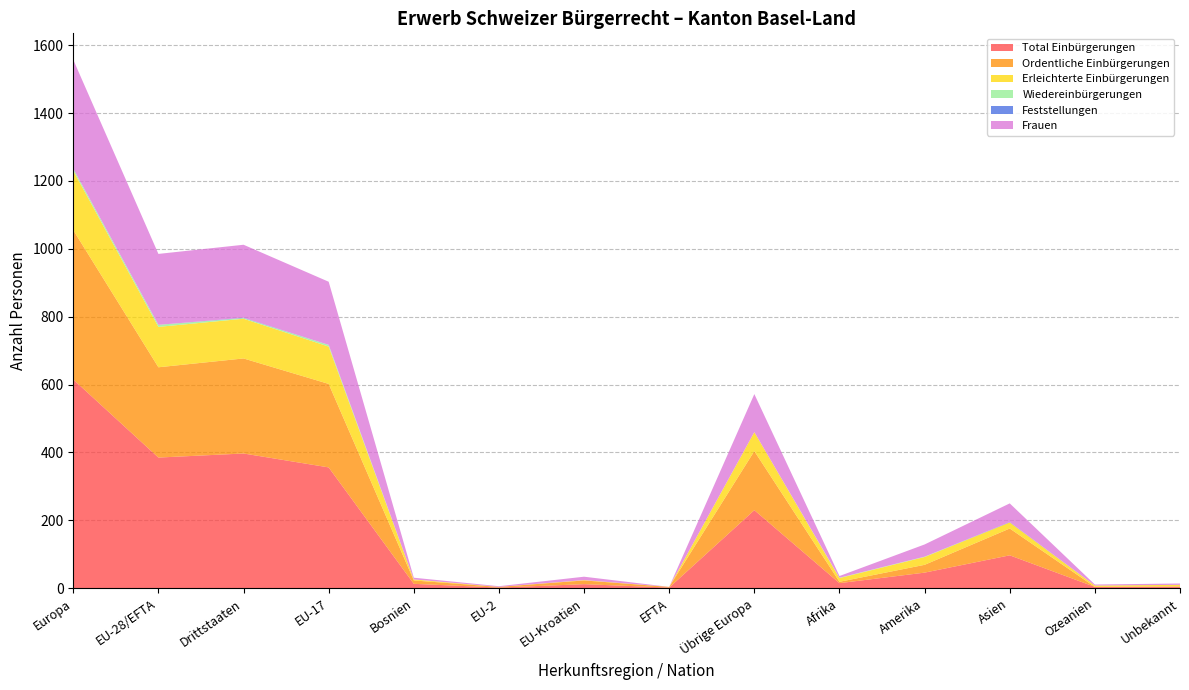

Reading left to right, list all the values displayed in this chart.

Total Einbürgerungen: Europa=615	EU-28/EFTA=385	Drittstaaten=397	EU-17=356	Bosnien=13	EU-2=2	EU-Kroatien=12	EFTA=2	Übrige Europa=230	Afrika=15	Amerika=46	Asien=97	Ozeanien=4	Unbekannt=5
Ordentliche Einbürgerungen: Europa=440	EU-28/EFTA=266	Drittstaaten=280	EU-17=246	Bosnien=10	EU-2=2	EU-Kroatien=11	EFTA=2	Übrige Europa=174	Afrika=4	Amerika=23	Asien=79	Ozeanien=0	Unbekannt=0
Erleichterte Einbürgerungen: Europa=175	EU-28/EFTA=119	Drittstaaten=117	EU-17=110	Bosnien=3	EU-2=0	EU-Kroatien=1	EFTA=0	Übrige Europa=56	Afrika=11	Amerika=23	Asien=18	Ozeanien=4	Unbekannt=5
Wiedereinbürgerungen: Europa=6	EU-28/EFTA=6	Drittstaaten=2	EU-17=5	Bosnien=0	EU-2=0	EU-Kroatien=0	EFTA=0	Übrige Europa=0	Afrika=1	Amerika=1	Asien=0	Ozeanien=0	Unbekannt=0
Feststellungen: Europa=0	EU-28/EFTA=0	Drittstaaten=1	EU-17=0	Bosnien=0	EU-2=0	EU-Kroatien=0	EFTA=0	Übrige Europa=0	Afrika=0	Amerika=0	Asien=1	Ozeanien=0	Unbekannt=0
Frauen: Europa=321	EU-28/EFTA=209	Drittstaaten=215	EU-17=186	Bosnien=5	EU-2=2	EU-Kroatien=10	EFTA=0	Übrige Europa=112	Afrika=5	Amerika=36	Asien=55	Ozeanien=3	Unbekannt=4